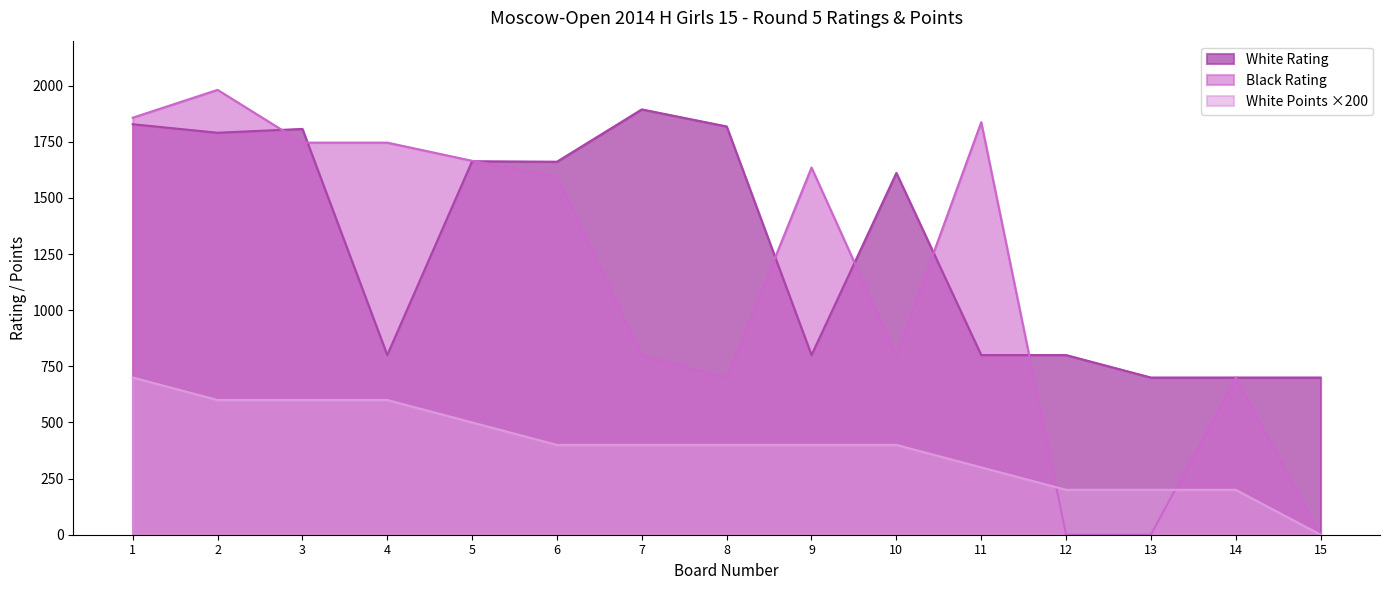

What is the difference between the Black Rating values at 3 and 5?

81